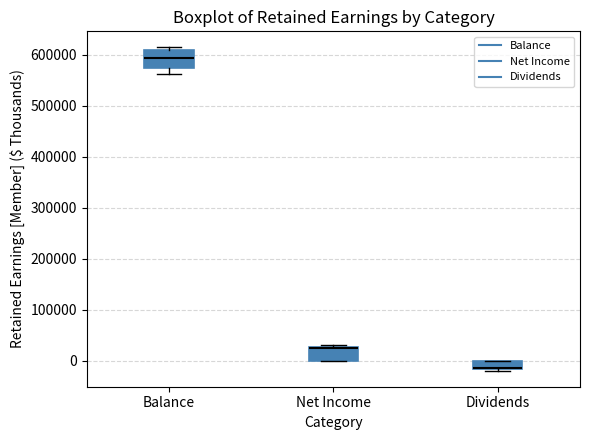

Reading left to right, read every box against the y-axis: the position of its median line, the range the box covers, and the ends of its whiskers. The values are not printed on the chart, so give them approximately, as read against the axis.

Balance: median 590000, box 570000 to 610000, whiskers 560000 to 610000 (just above the box's upper edge)
Net Income: median 20000 (drawn on the box's upper edge), box 0 to 30000, whiskers 0 to 30000 (just above the box's upper edge)
Dividends: median -10000 (drawn on the box's lower edge), box -20000 to 0, whiskers -20000 to 0